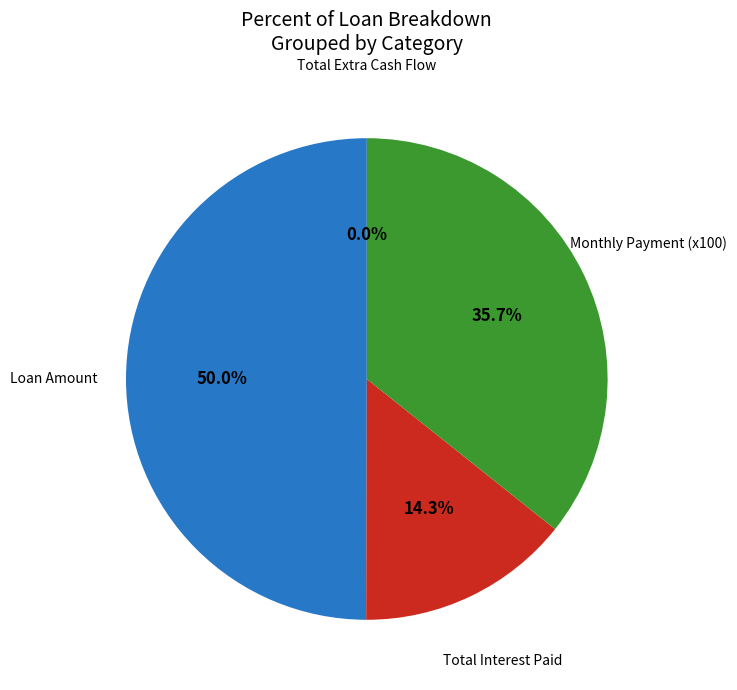

Count the number of slices in the pie.

4